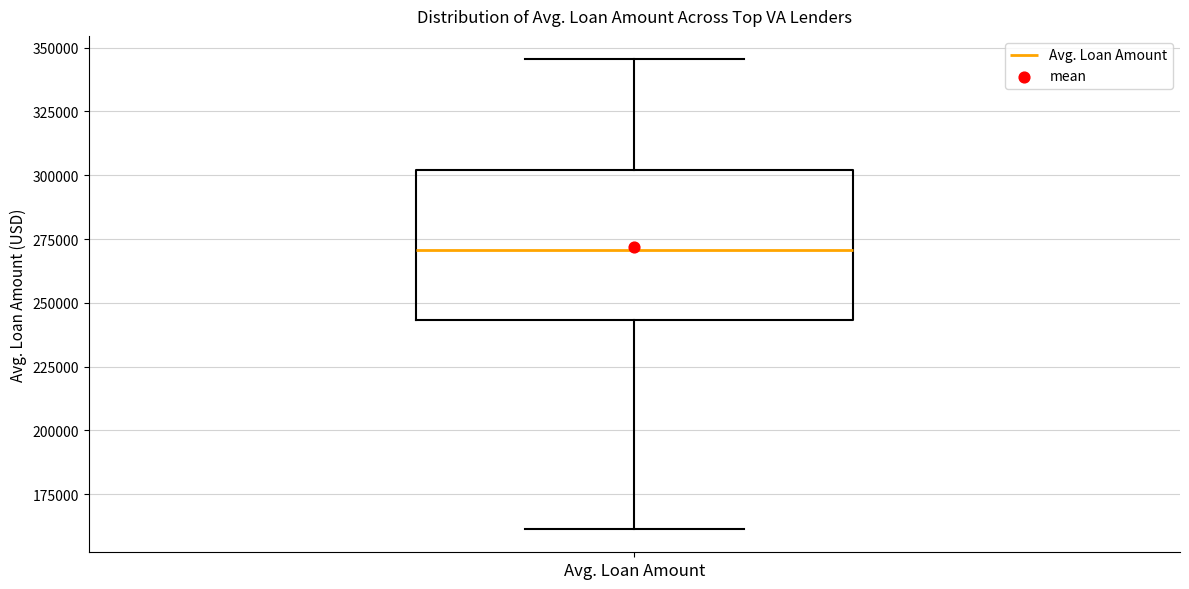

Where does the lower whisker of the box for Avg. Loan Amount end on the y-axis? The values are not printed on the chart, so give them approximately, as read against the axis.

160000